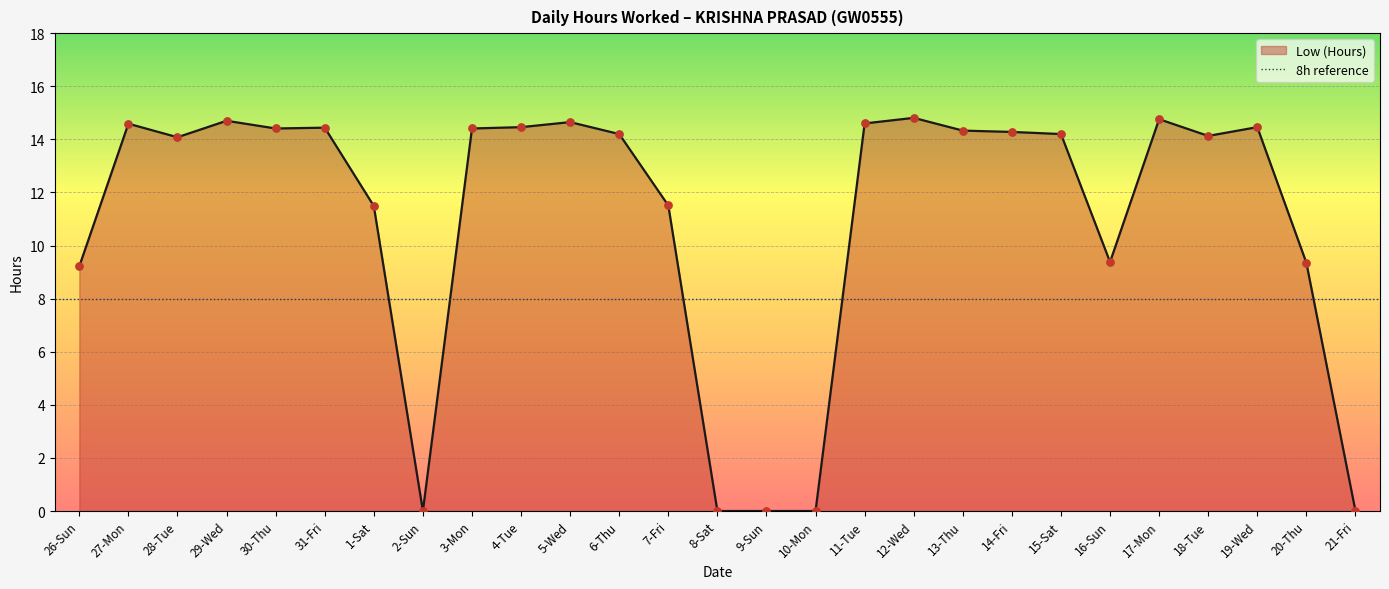

What is the change in value from 6-Thu to 20-Thu?

-4.8